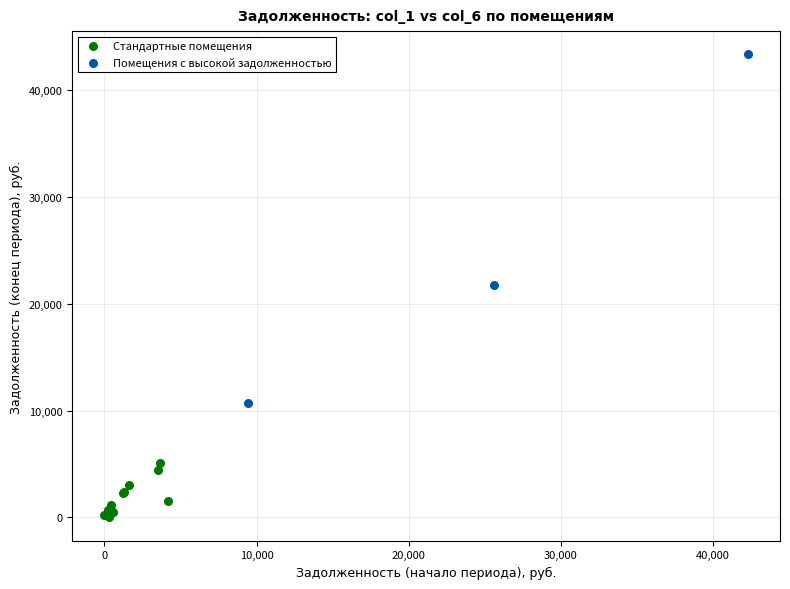

Which series has the largest Y range (max minus min)?

Помещения с высокой задолженностью